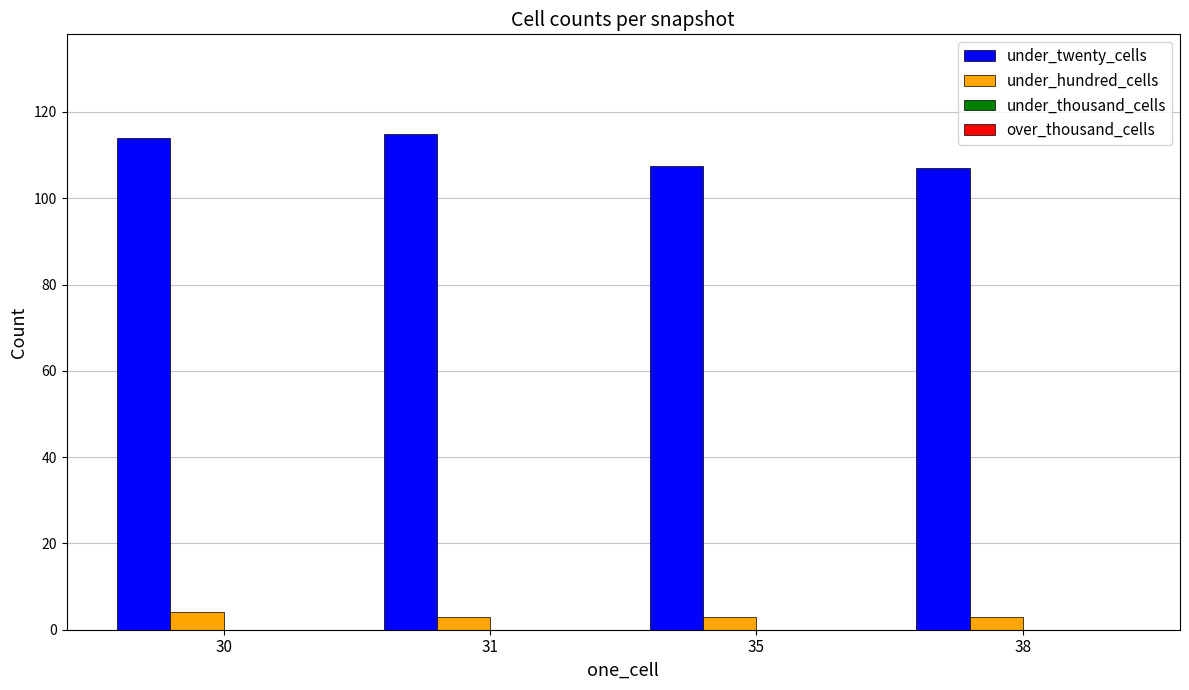

What is the maximum value for under_twenty_cells?

115.0